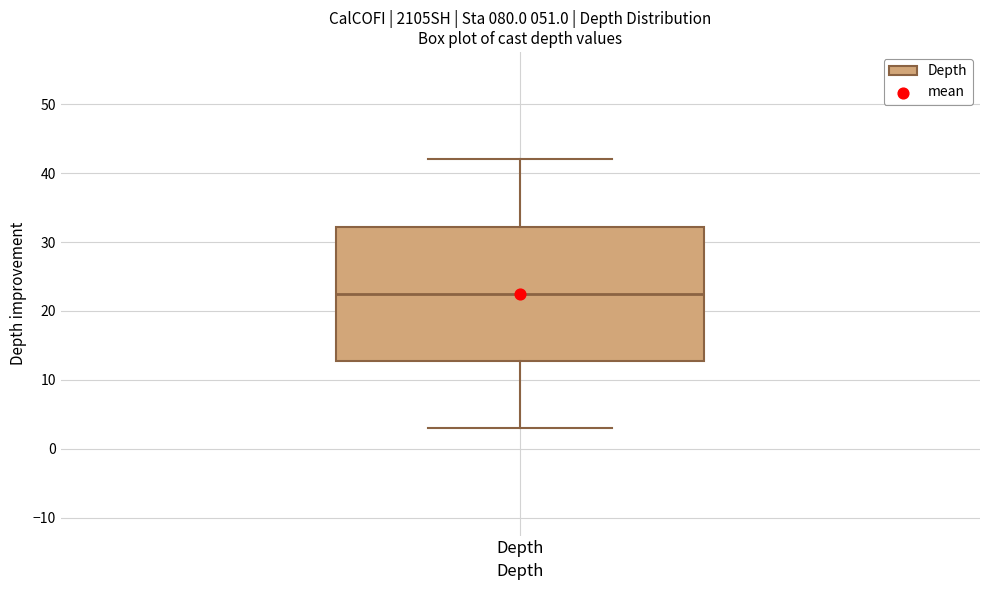

Read this box plot against the y-axis: the position of the median line, the range covered by the box, and the ends of both whiskers. The values are not printed on the chart, so give them approximately, as read against the axis.

median 23, box 13 to 32, whiskers 3 to 42